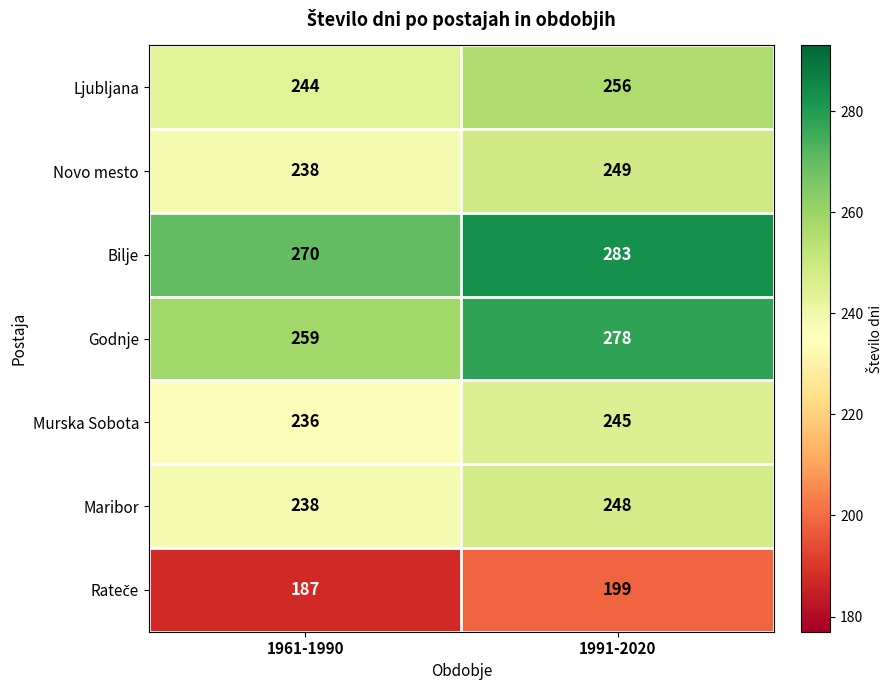

Between 1961-1990 and 1991-2020, which series saw the biggest shift?

Godnje